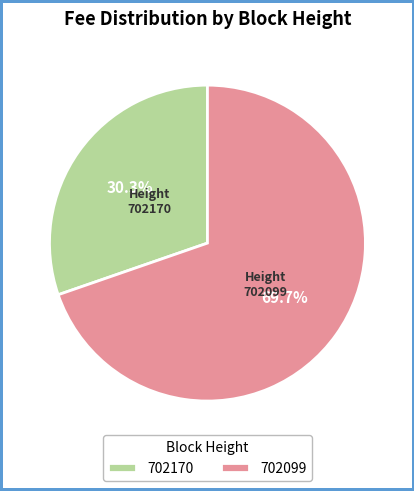

To the nearest percent, what percentage of the pie is 702170?

30%